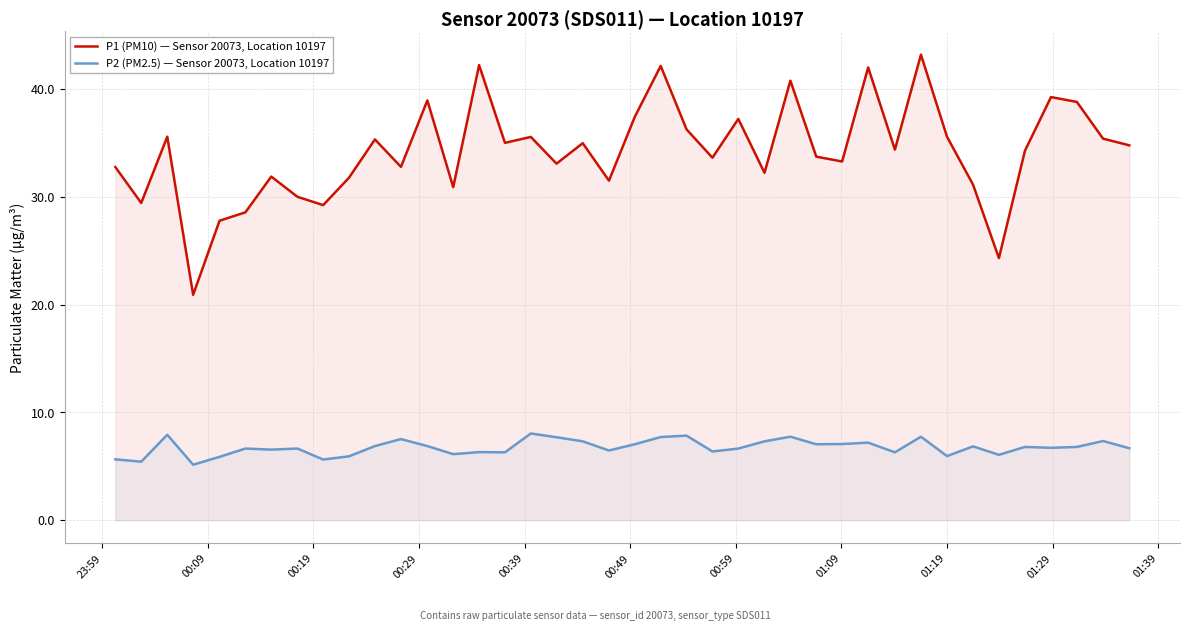

What is the difference between the maximum and minimum values in the P1 (PM10) — Sensor 20073, Location 10197 series?

22.3